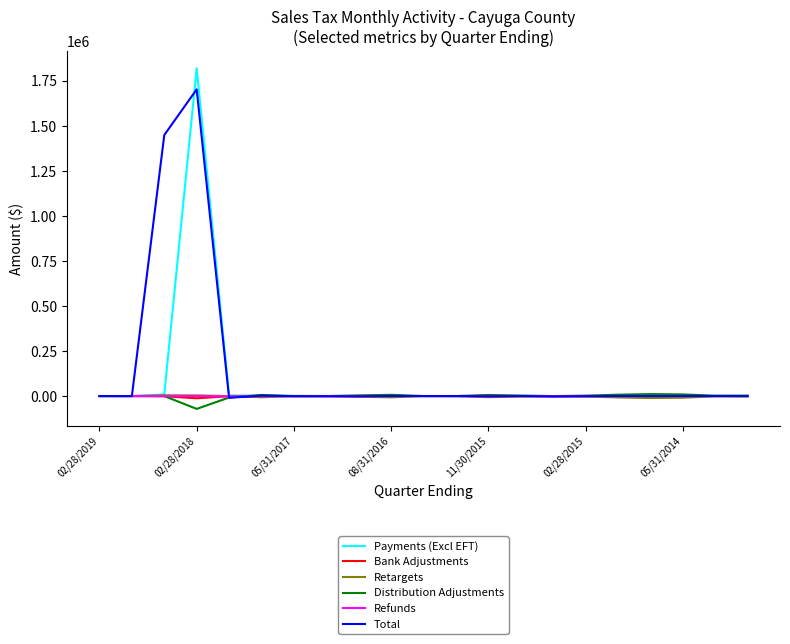

What is the smallest value displayed?

-71295.7